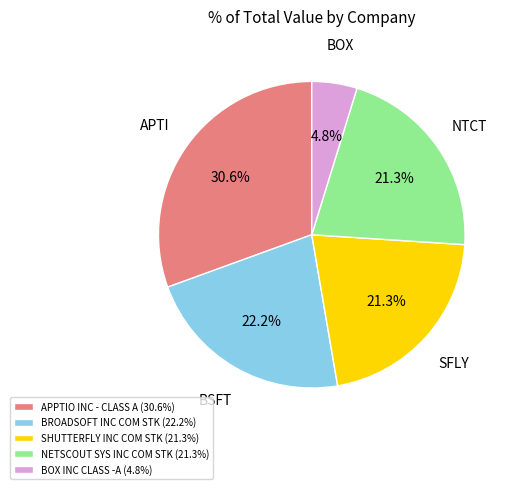

Which has a higher value, NETSCOUT SYS INC COM STK (21.3%) or APPTIO INC - CLASS A (30.6%)?

APPTIO INC - CLASS A (30.6%)